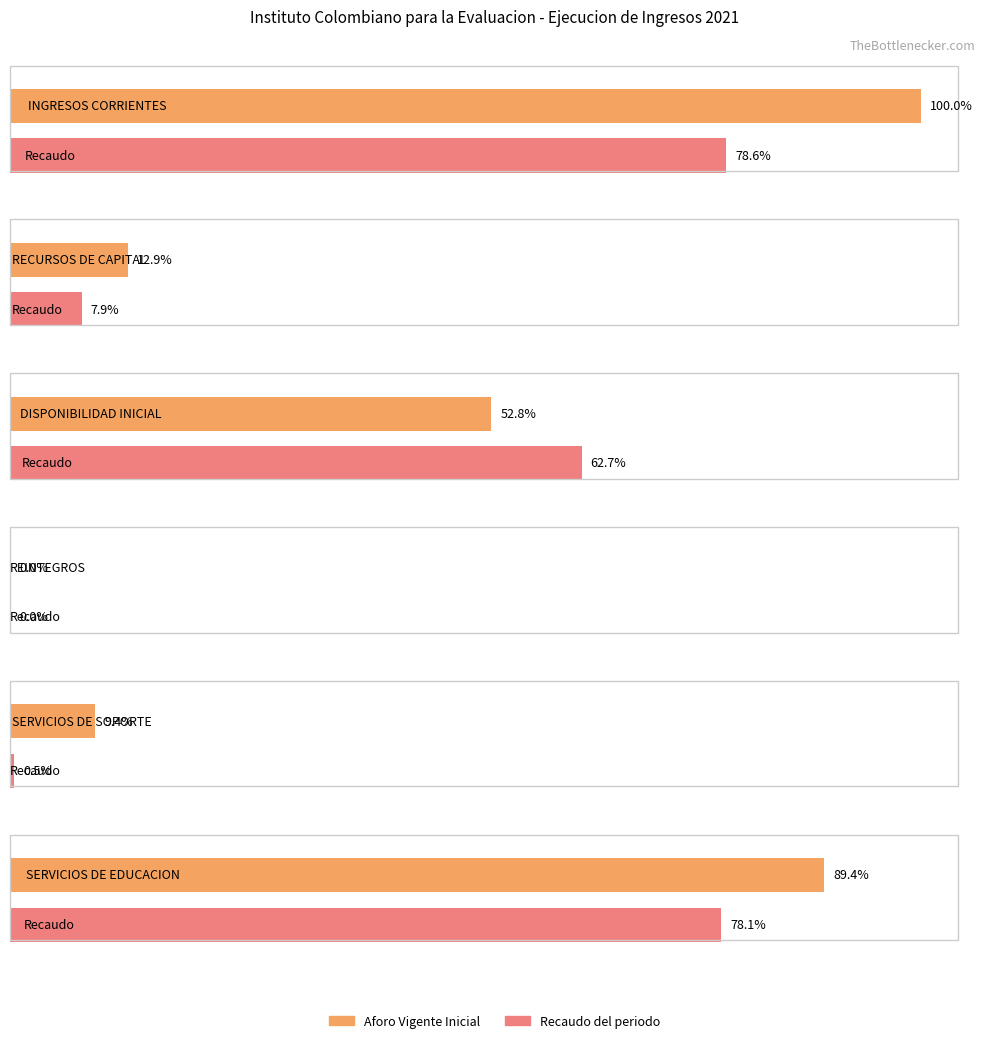

At how many categories does at least one series exceed 28506385506?

3